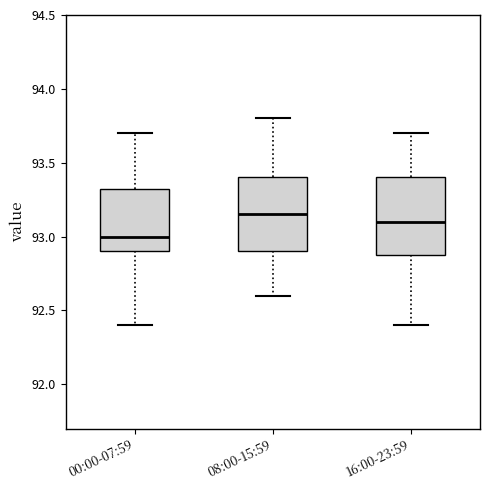

Reading left to right, transcribe this box plot: for each box, give where its median line is, the range the box spans, and where its two whiskers end, as read against the y-axis. The values are not printed on the chart, so give them approximately, as read against the axis.

00:00-07:59: median 93.00, box 92.90 to 93.35, whiskers 92.40 to 93.70
08:00-15:59: median 93.15, box 92.90 to 93.40, whiskers 92.60 to 93.80
16:00-23:59: median 93.10, box 92.90 to 93.40, whiskers 92.40 to 93.70